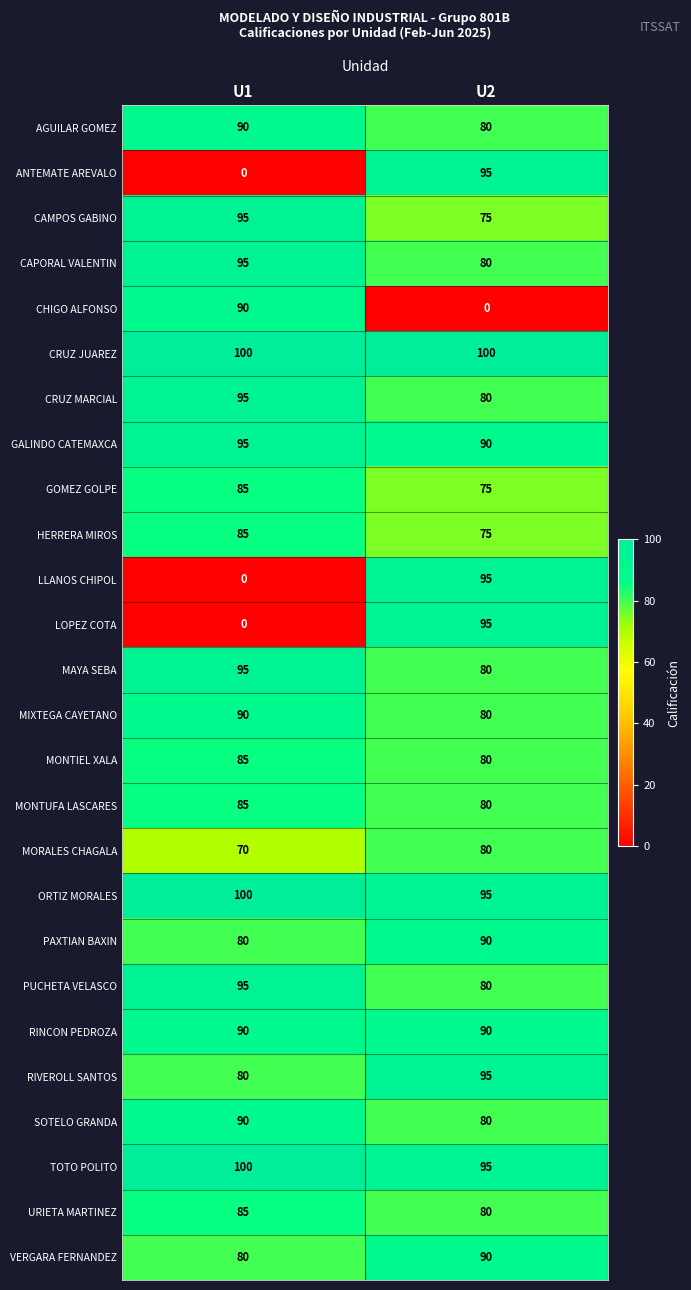

What is the spread (max minus min) of values at U1?

100